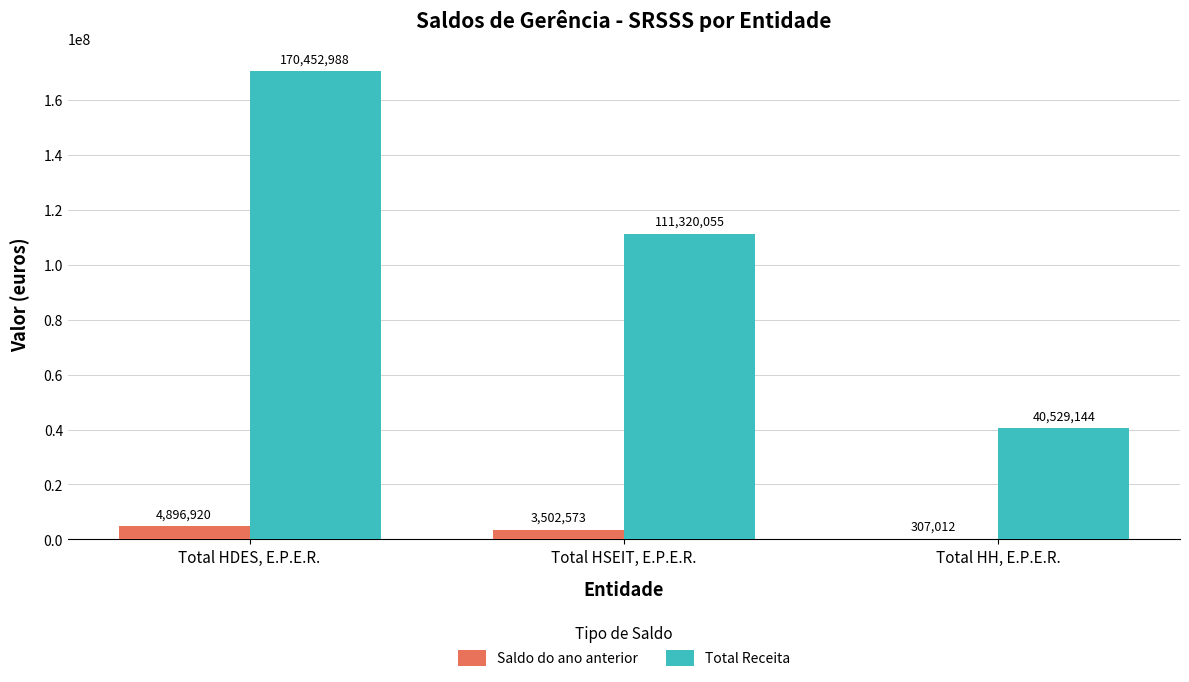

Which series has the widest spread of values?

Total Receita